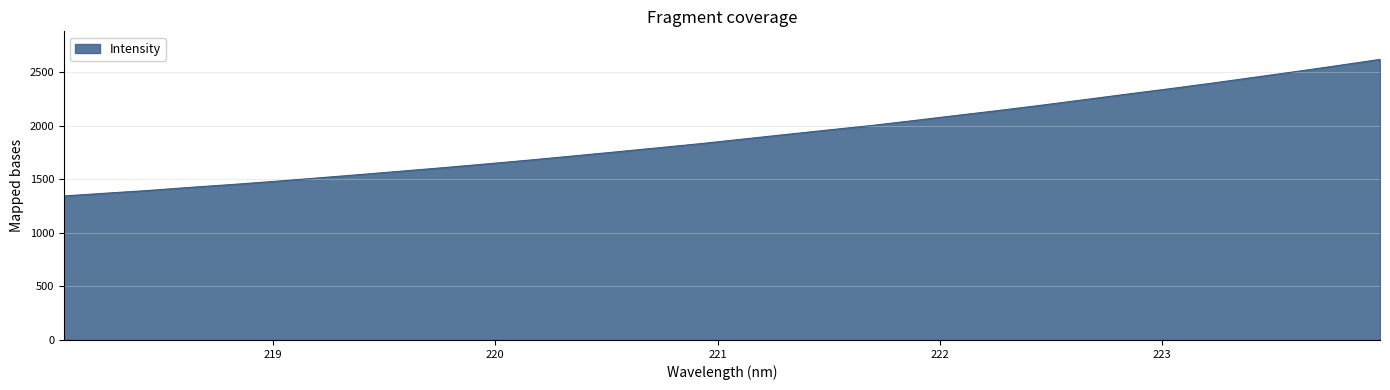

How many lines are shown in the chart?

1